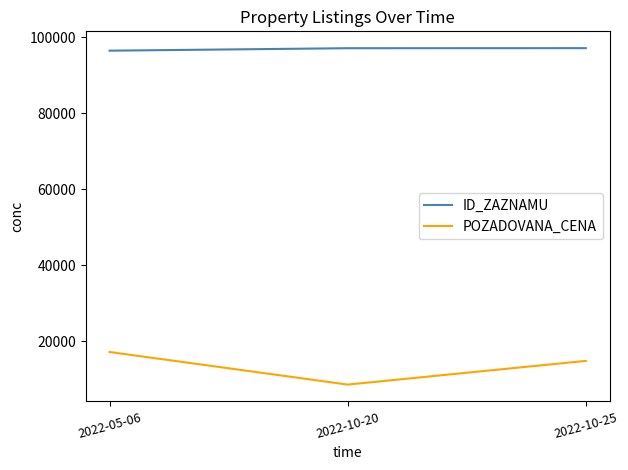

Does the chart have visible grid lines?

No